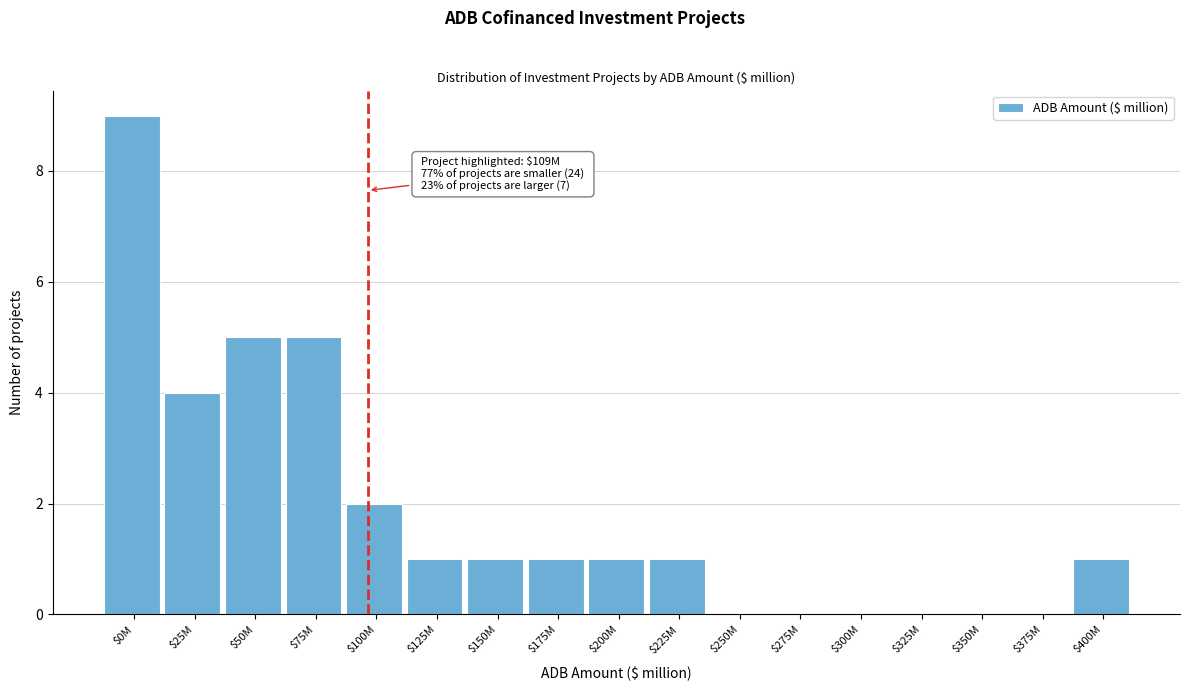

What is the sum of all values?

31